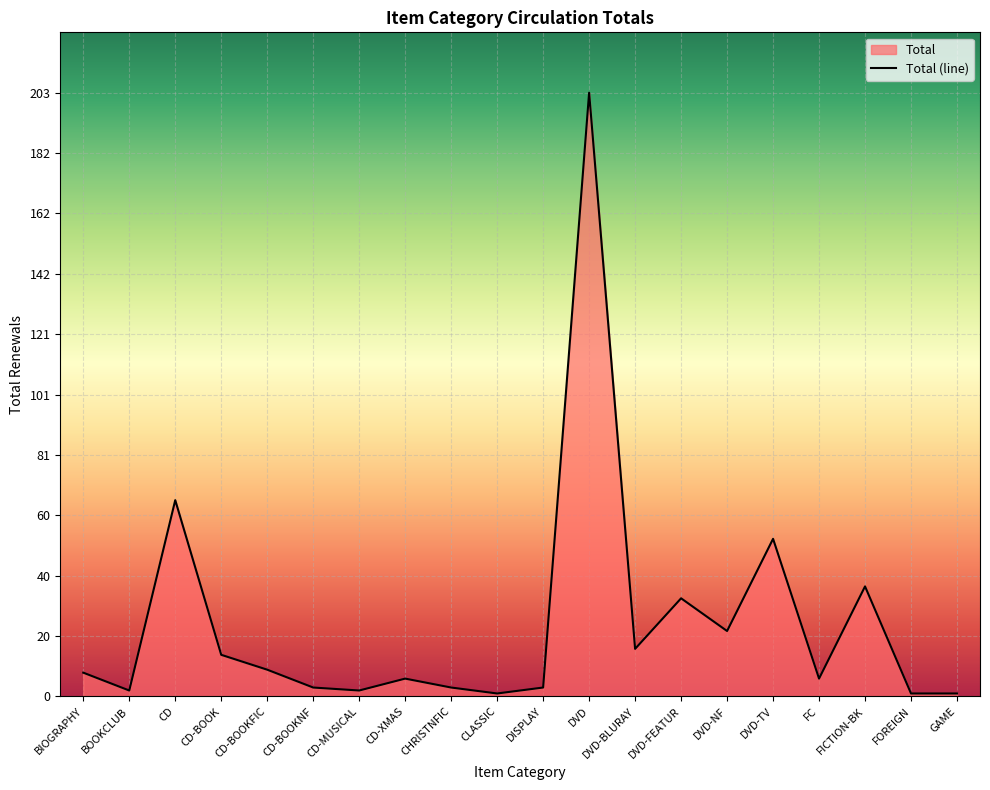

Reading right to left, extract all data points from this chart.

1	1	37	6	53	22	33	16	203	3	1	3	6	2	3	9	14	66	2	8